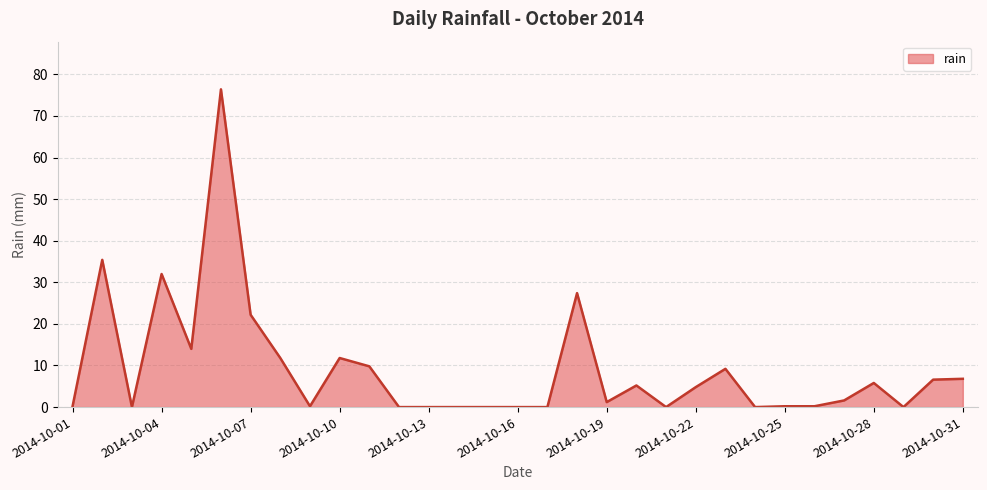

What is the greatest value displayed?

76.4